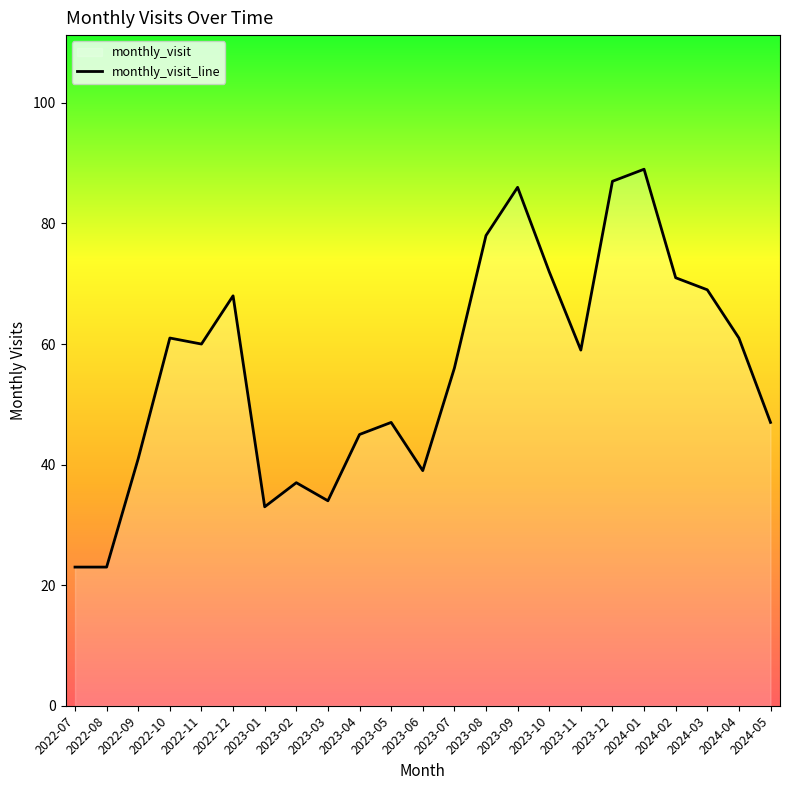

How many data points are above 59?

11